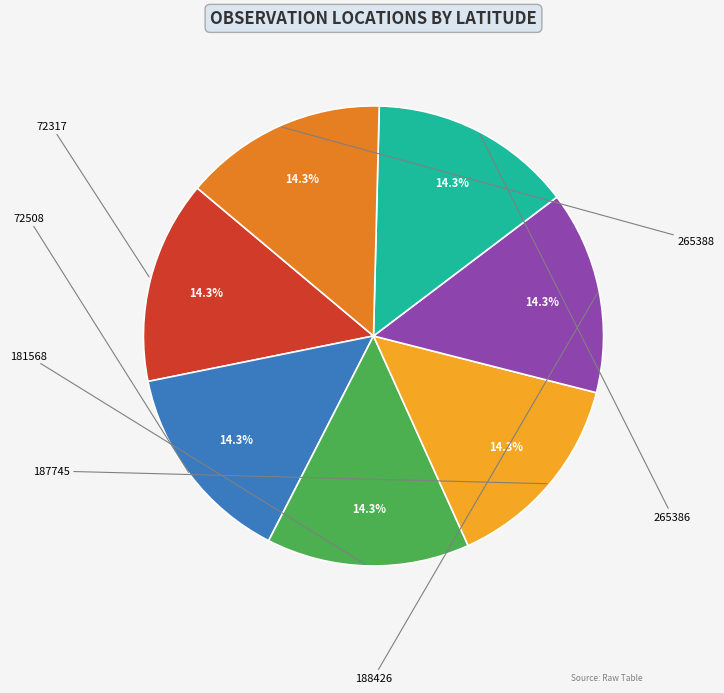

To the nearest percent, what is the average slice percentage?

14%